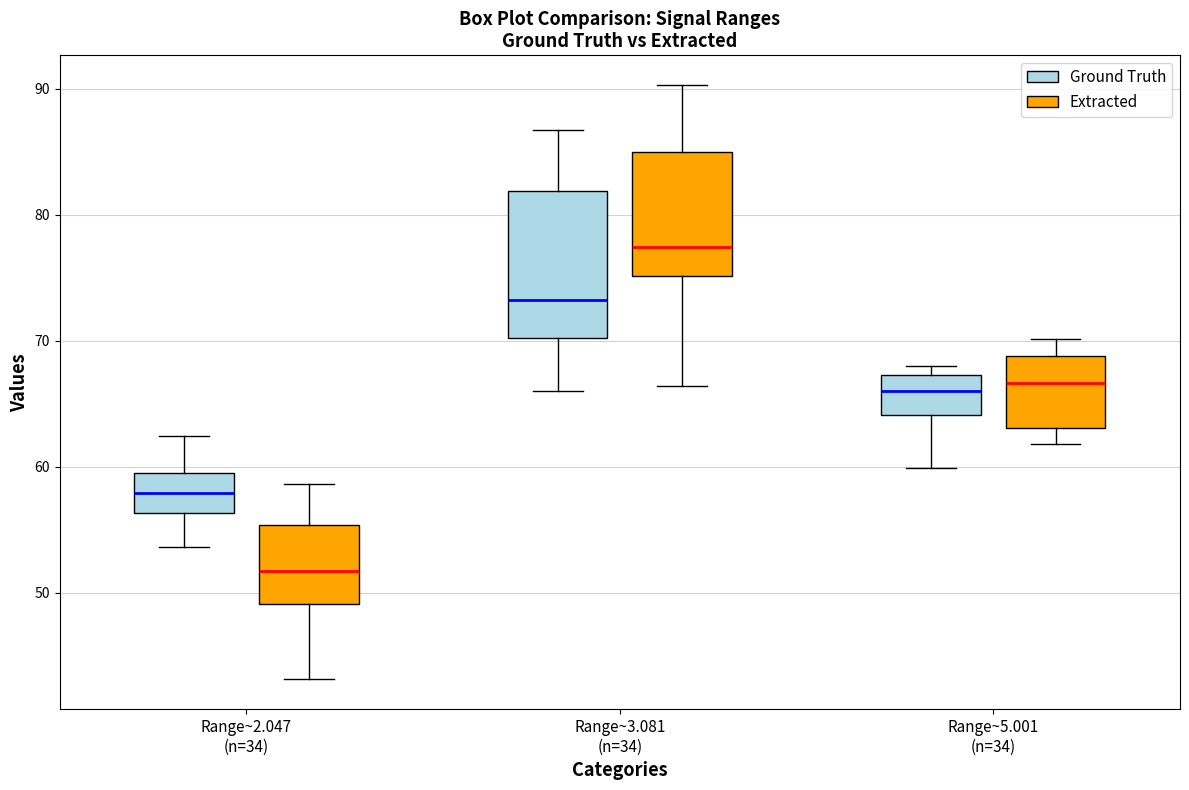

Reading left to right, read every box against the y-axis: the position of its median line, the range the box covers, and the ends of its whiskers. The values are not printed on the chart, so give them approximately, as read against the axis.

Range~2.047 (n=34) (Ground Truth): median 58, box 56 to 60, whiskers 54 to 62
Range~2.047 (n=34) (Extracted): median 52, box 49 to 55, whiskers 43 to 59
Range~3.081 (n=34) (Ground Truth): median 73, box 70 to 82, whiskers 66 to 87
Range~3.081 (n=34) (Extracted): median 77, box 75 to 85, whiskers 66 to 90
Range~5.001 (n=34) (Ground Truth): median 66, box 64 to 67, whiskers 60 to 68
Range~5.001 (n=34) (Extracted): median 67, box 63 to 69, whiskers 62 to 70